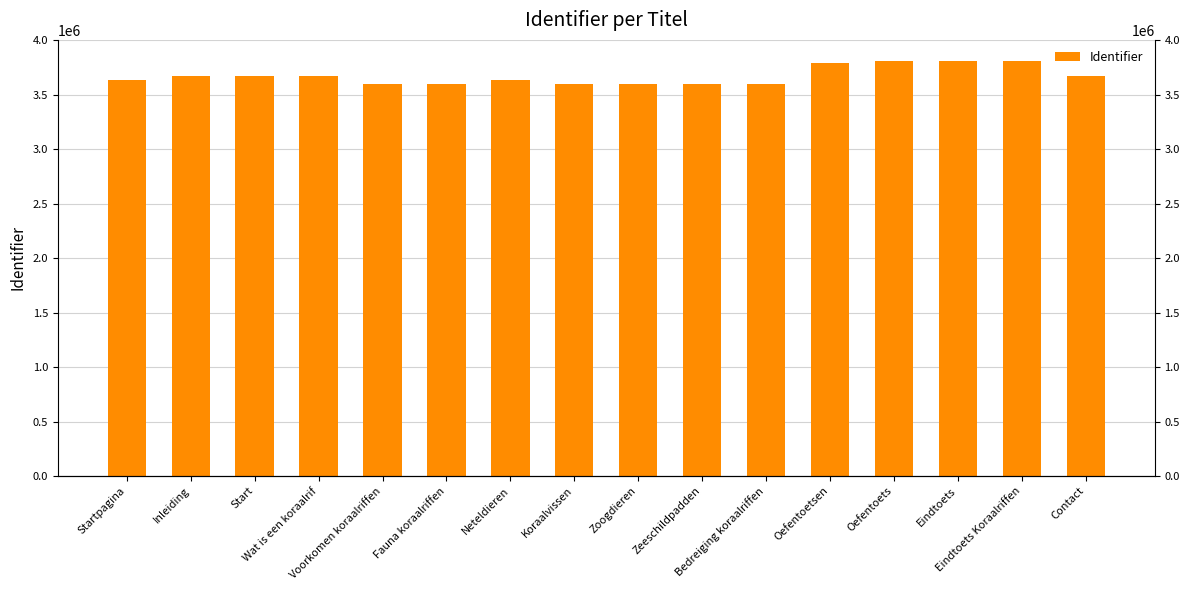

What is the greatest value displayed?

3814866